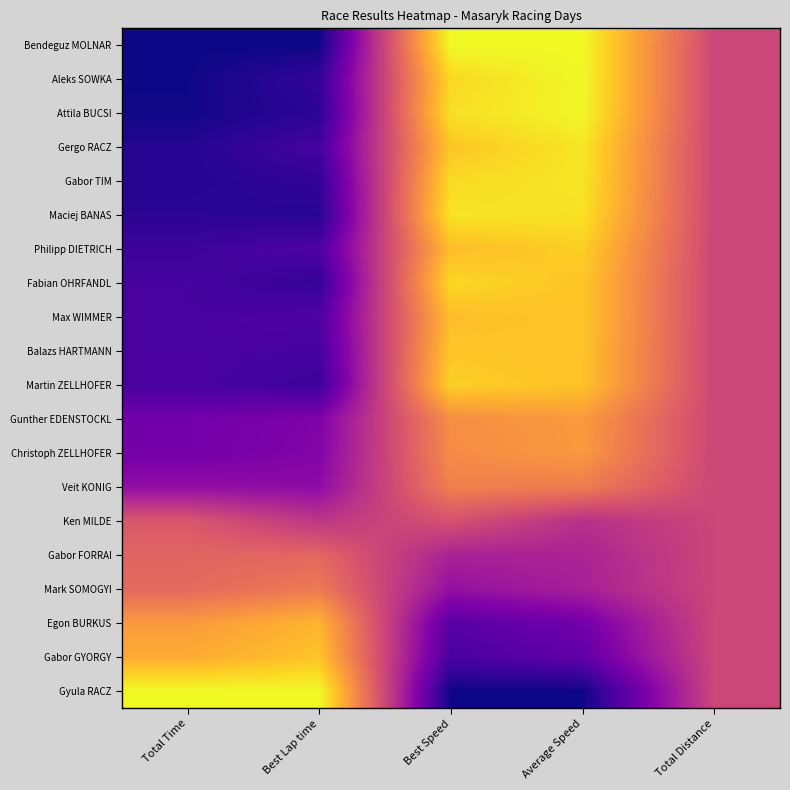

At which category is the sum across all series the highest?

Average Speed